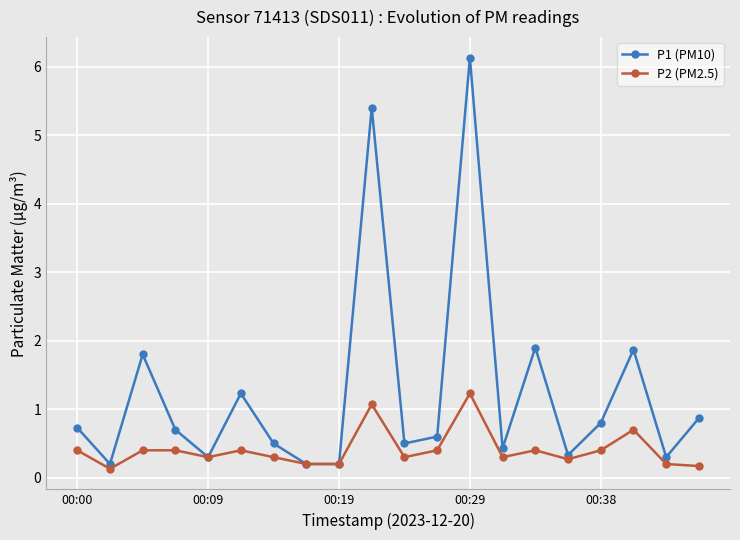

What is the value of the P1 (PM10) point at the 10th from the left?

5.4